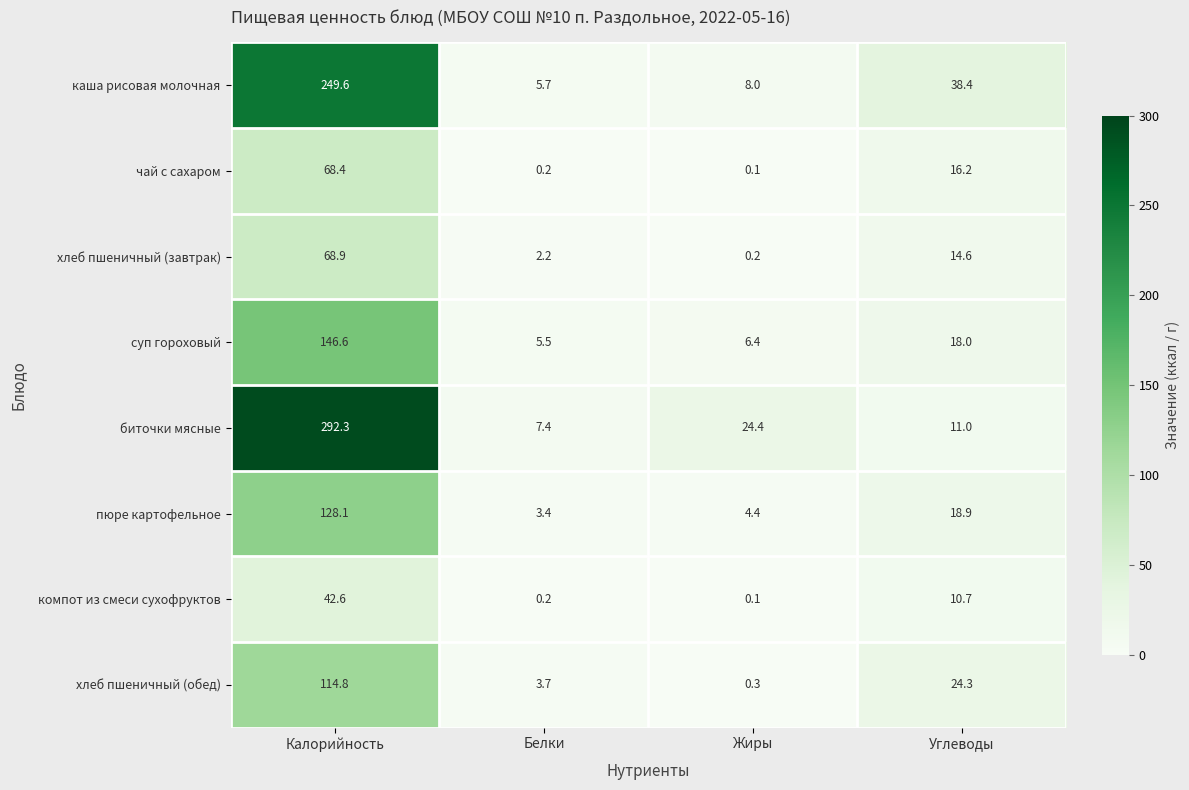

List the series in order of their peak value, lowest first.

компот из смеси сухофруктов, чай с сахаром, хлеб пшеничный (завтрак), хлеб пшеничный (обед), пюре картофельное, суп гороховый, каша рисовая молочная, биточки мясные